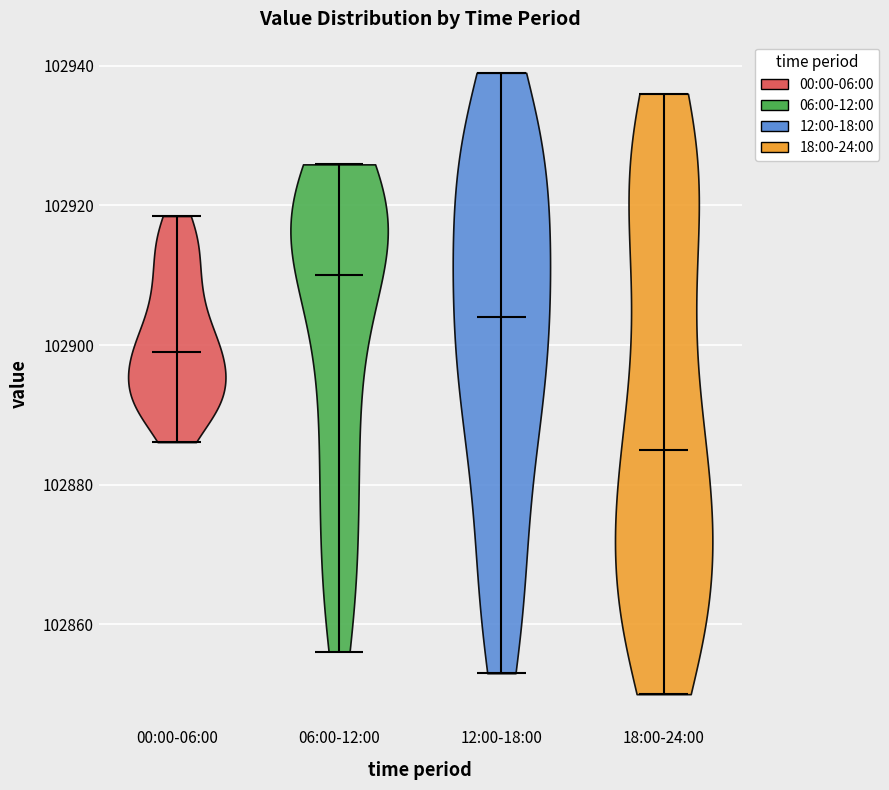

Reading left to right, read every violin against the y-axis: where its median line is, and the lowest and highest points it reaches. The values are not printed on the chart, so give them approximately, as read against the axis.

00:00-06:00: median line 102900, lowest point 102886, highest point 102918
06:00-12:00: median line 102910, lowest point 102856, highest point 102926
12:00-18:00: median line 102904, lowest point 102854, highest point 102940
18:00-24:00: median line 102886, lowest point 102850, highest point 102936